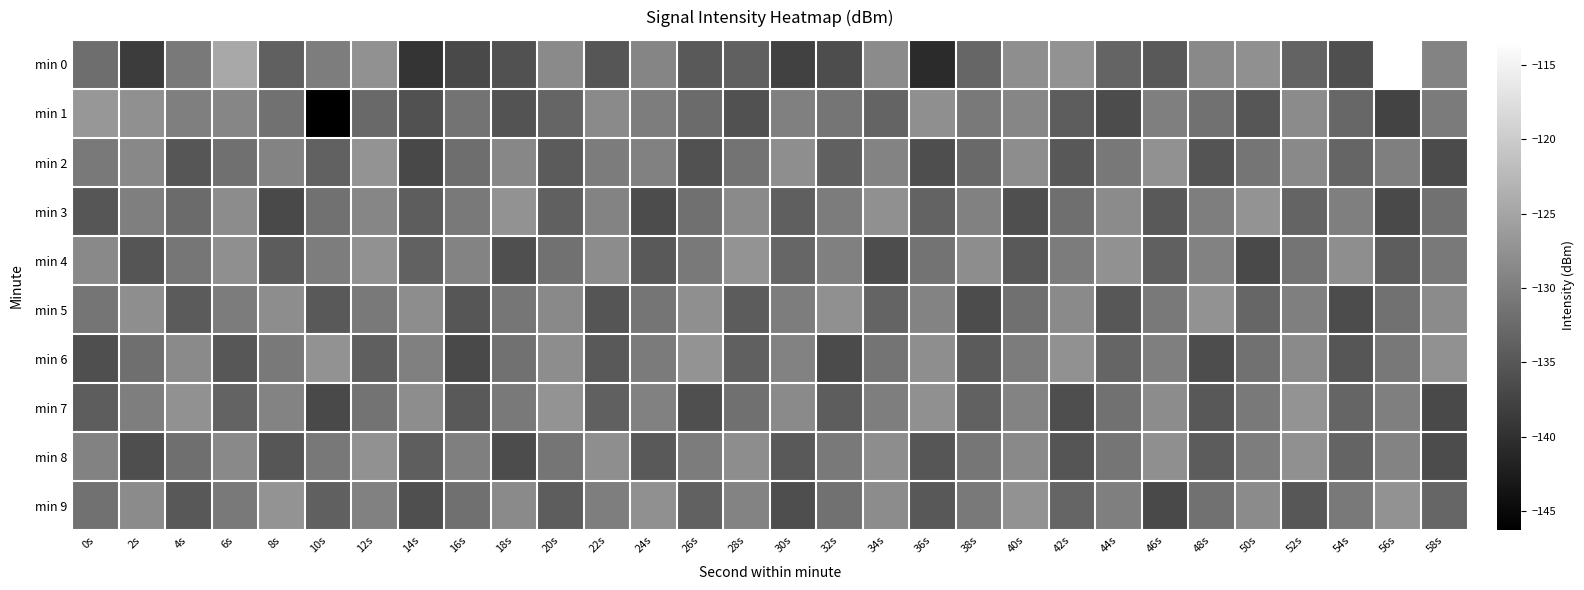

What is the spread (max minus min) of values at 38s?

8.5